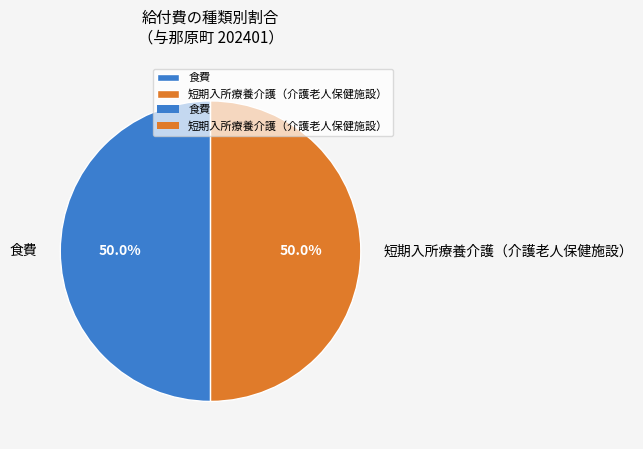

Approximately how many times larger is the value at 食費 compared to 短期入所療養介護（介護老人保健施設）?

1.0